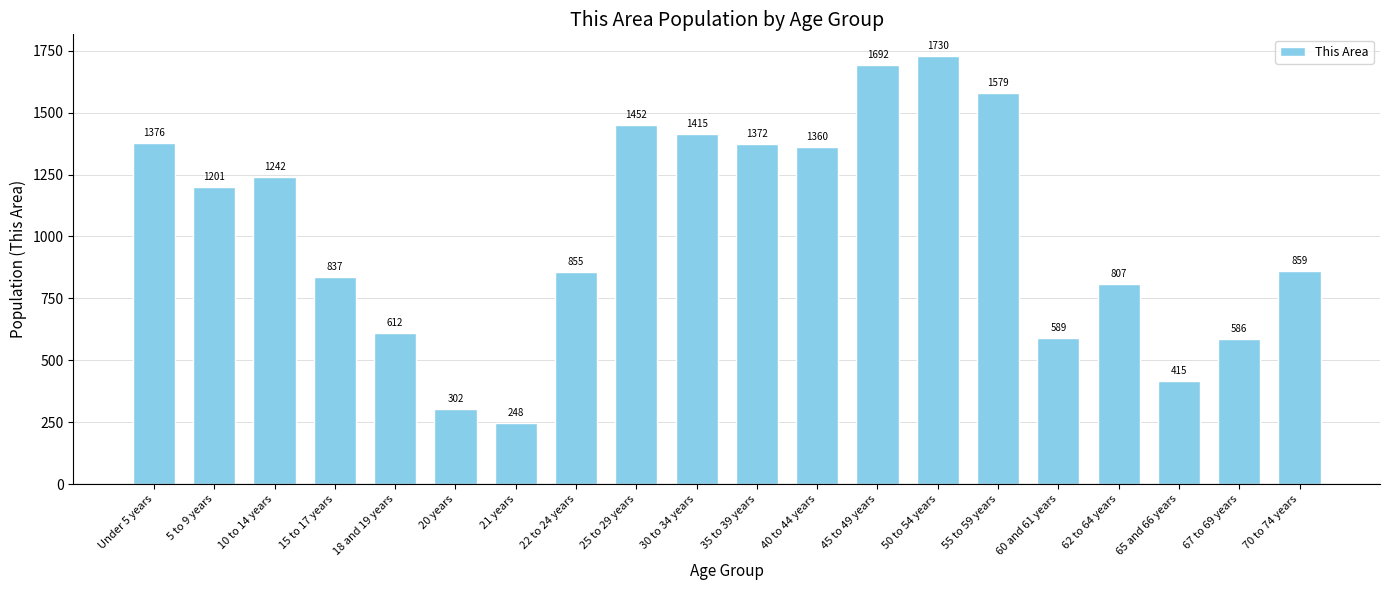

What position from the left is 5 to 9 years?

2